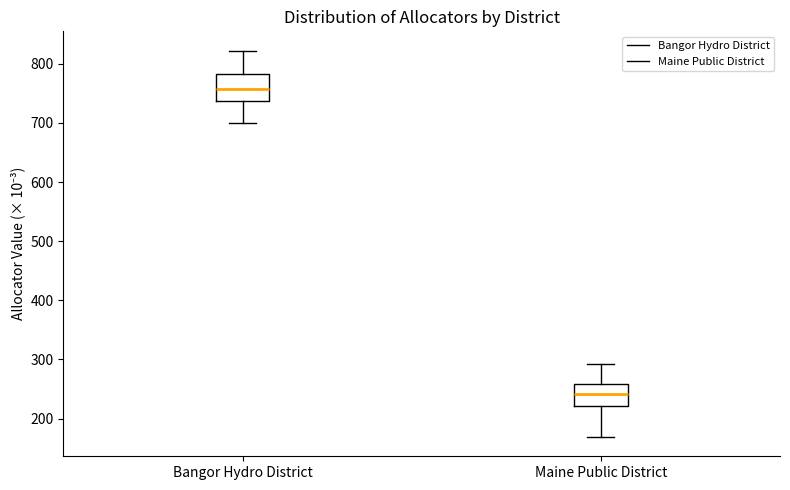

Which box has the lowest median line?

Maine Public District